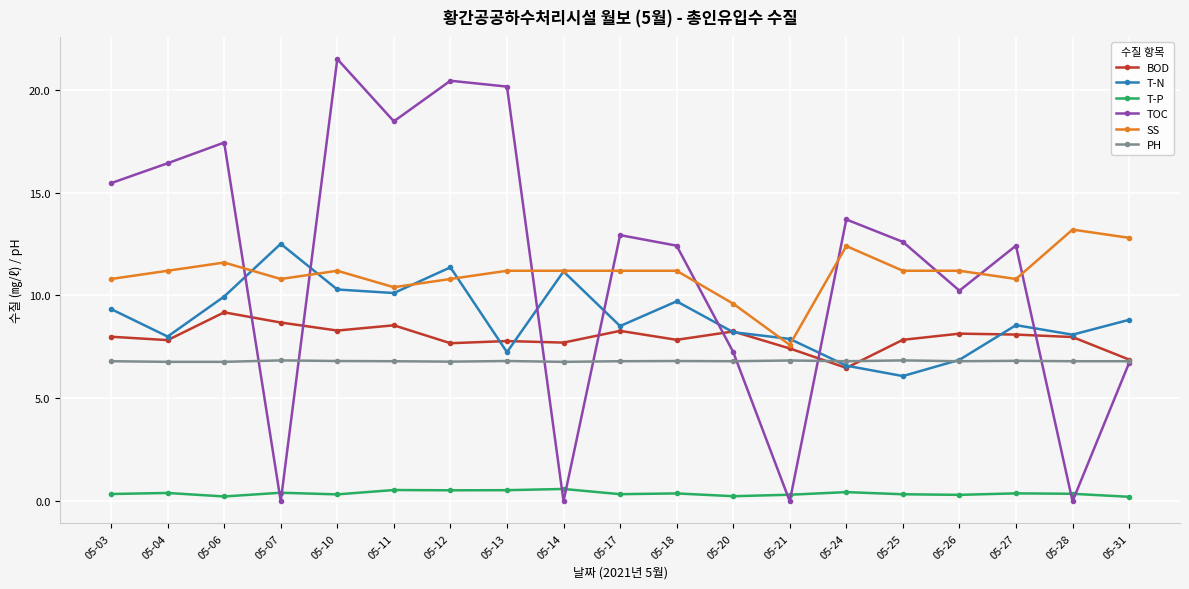

What is the value of the T-N point at the 6th from the left?

10.1